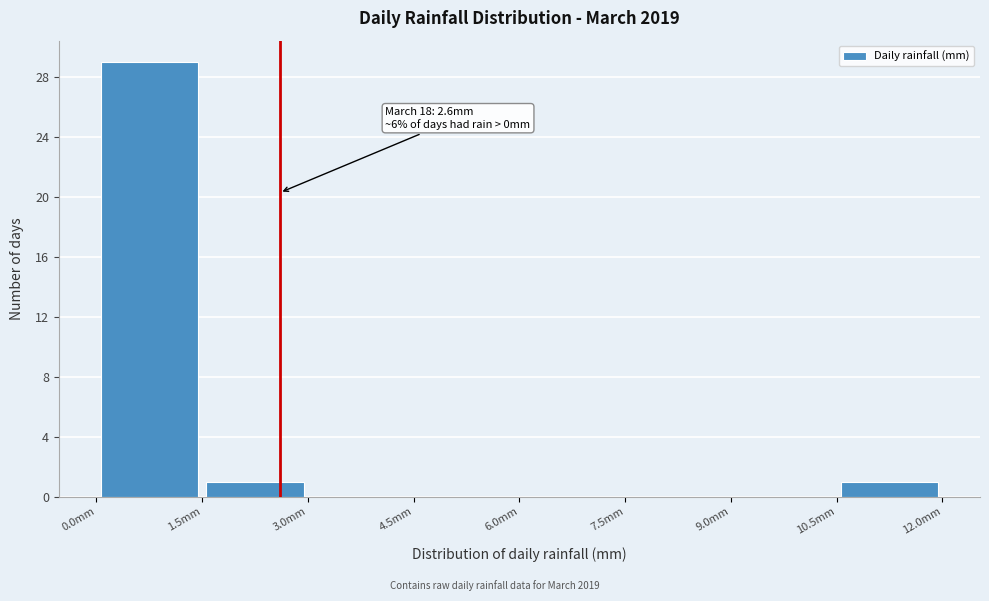

Which range on the x-axis has the tallest bar?

0.0 to 1.5